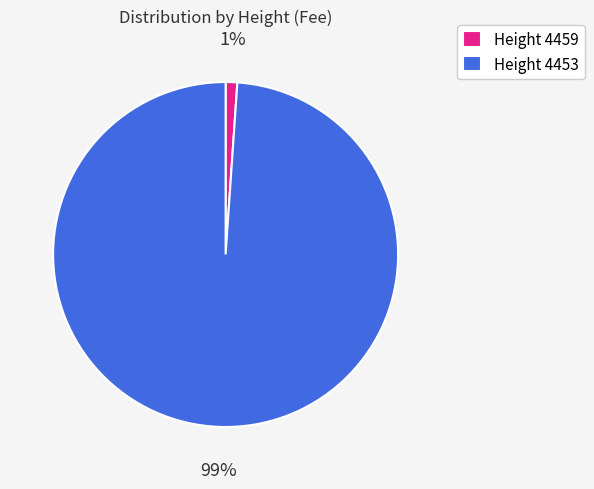

Is the sum of Height 4453 and Height 4459 greater than half?

Yes